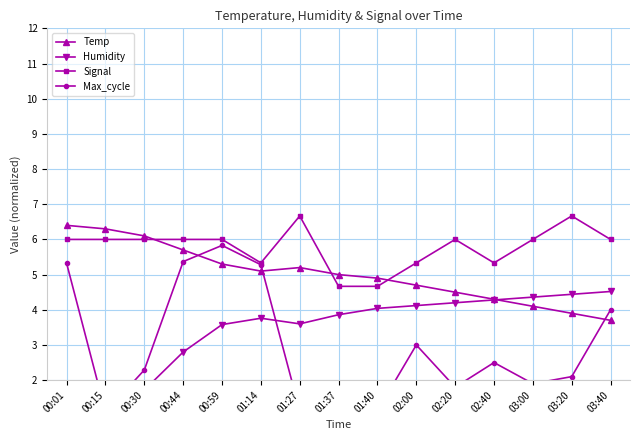

Reading left to right, transcribe all the data shown in this chart.

Temp: 6.4	6.3	6.1	5.7	5.3	5.1	5.2	5.0	4.9	4.7	4.5	4.3	4.1	3.9	3.7
Humidity: 1.4	1.8	1.7	2.8	3.6	3.8	3.6	3.9	4.0	4.1	4.2	4.3	4.4	4.4	4.5
Signal: 6.0	6.0	6.0	6.0	6.0	5.3	6.7	4.7	4.7	5.3	6.0	5.3	6.0	6.7	6.0
Max_cycle: 5.3	1.1	2.3	5.4	5.8	5.3	1.1	1.2	1.1	3.0	1.8	2.5	1.9	2.1	4.0